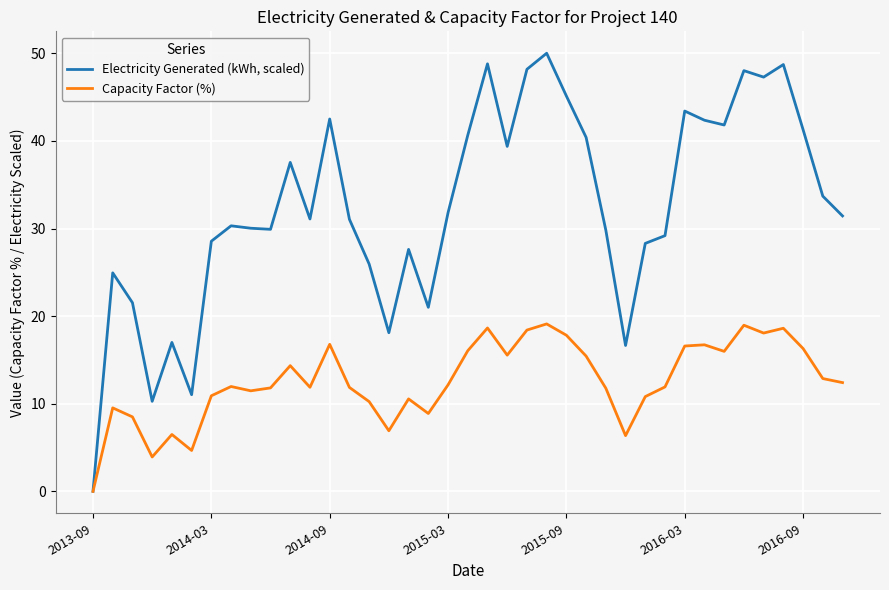

Which series has the largest total across all categories?

Electricity Generated (kWh, scaled)